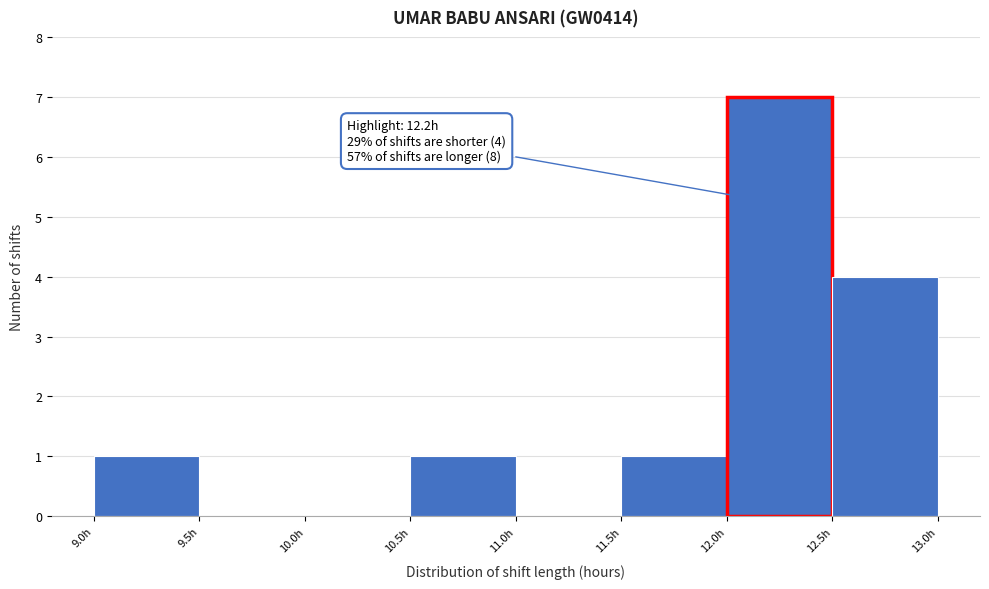

Which range on the x-axis has the tallest bar?

12.0 to 12.5